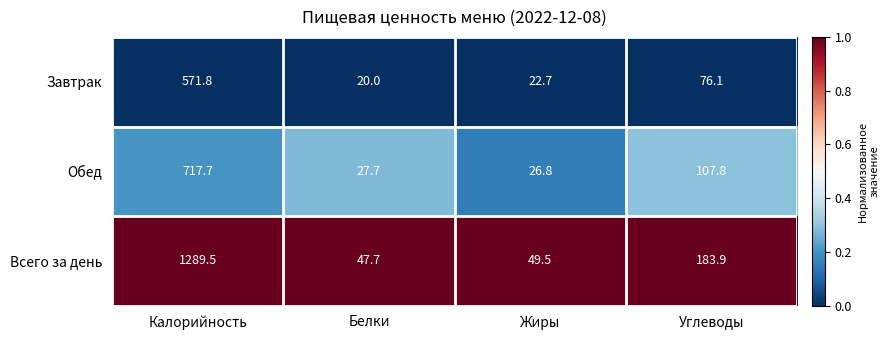

Which series has the largest range (max minus min)?

Всего за день